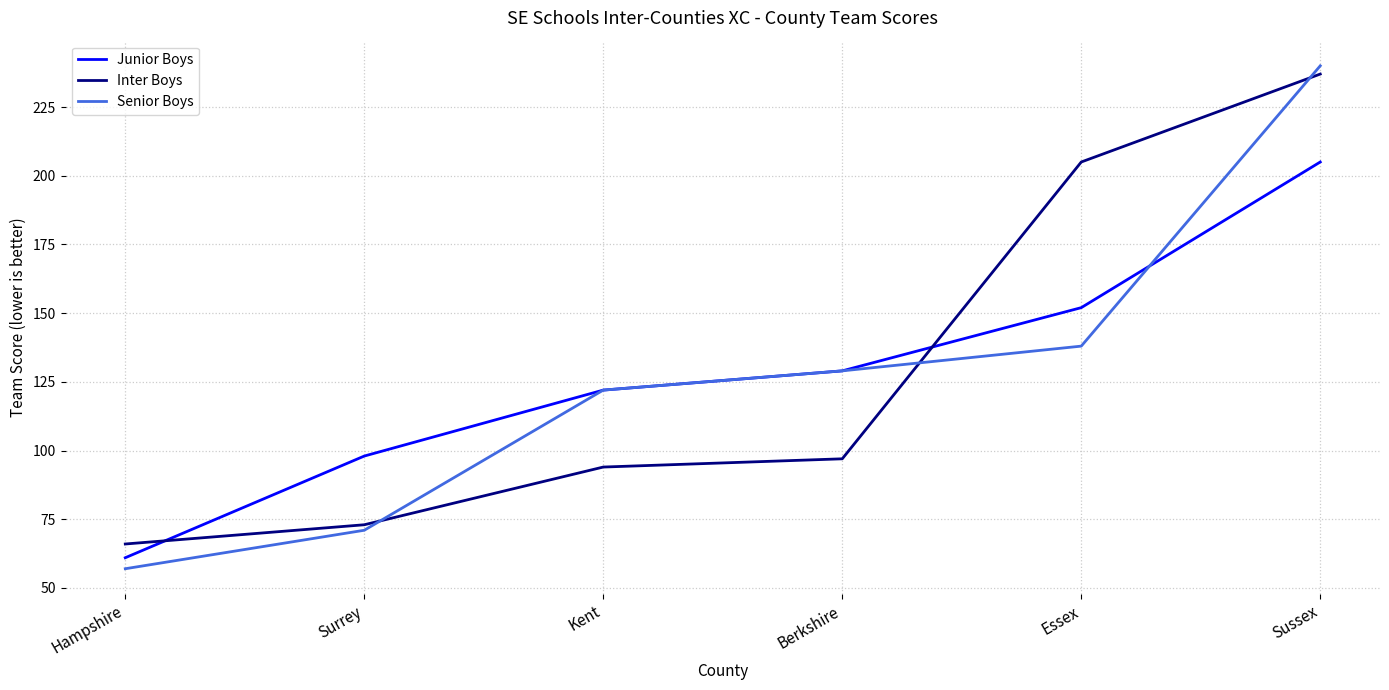

Between which two adjacent categories do Inter Boys and Junior Boys first intersect?

Hampshire and Surrey